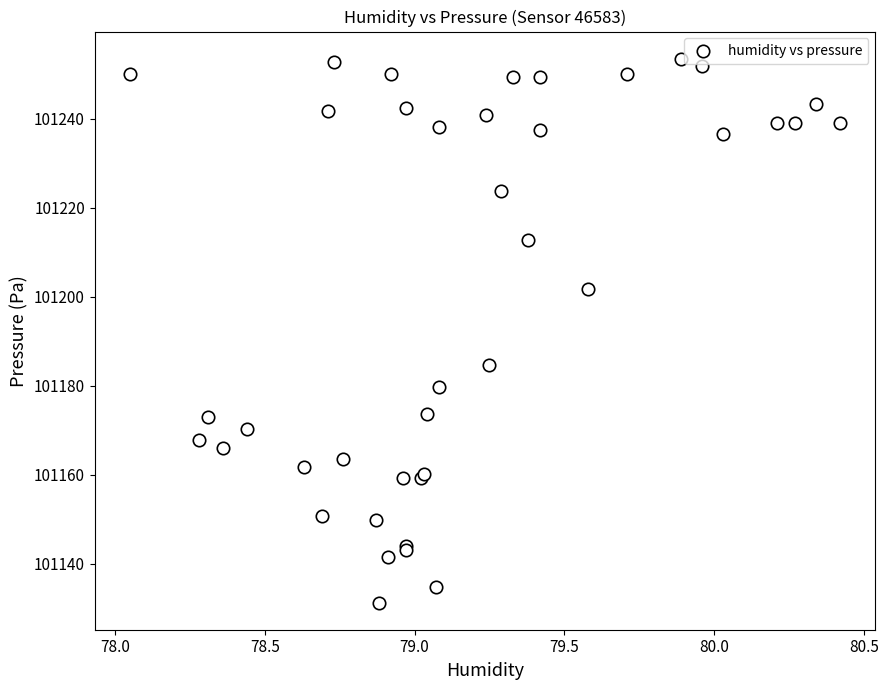

What Y value in the scatter plot is closest to 101192?

101184.8